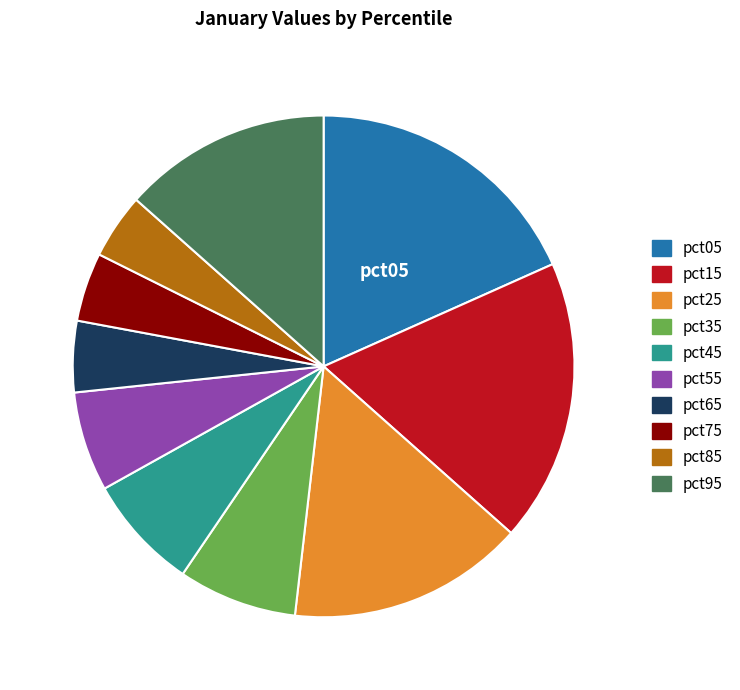

The pct75 slice represents 4% of the pie. True or false?

True